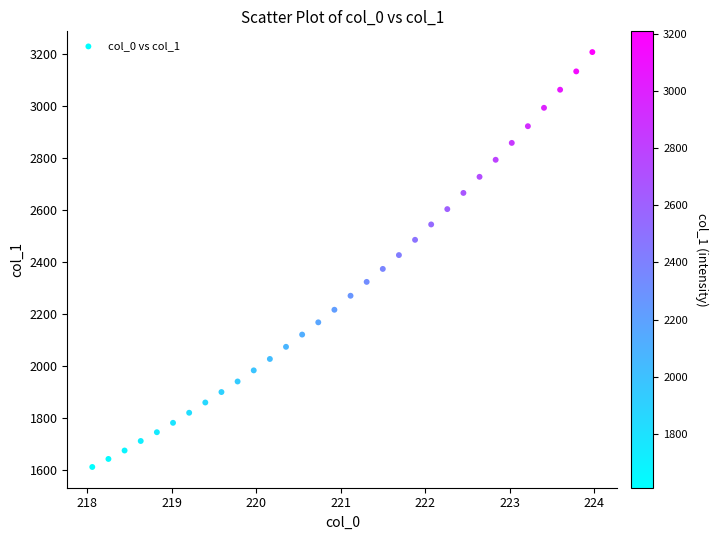

What is the range of Y values (max minus min)?

1597.8